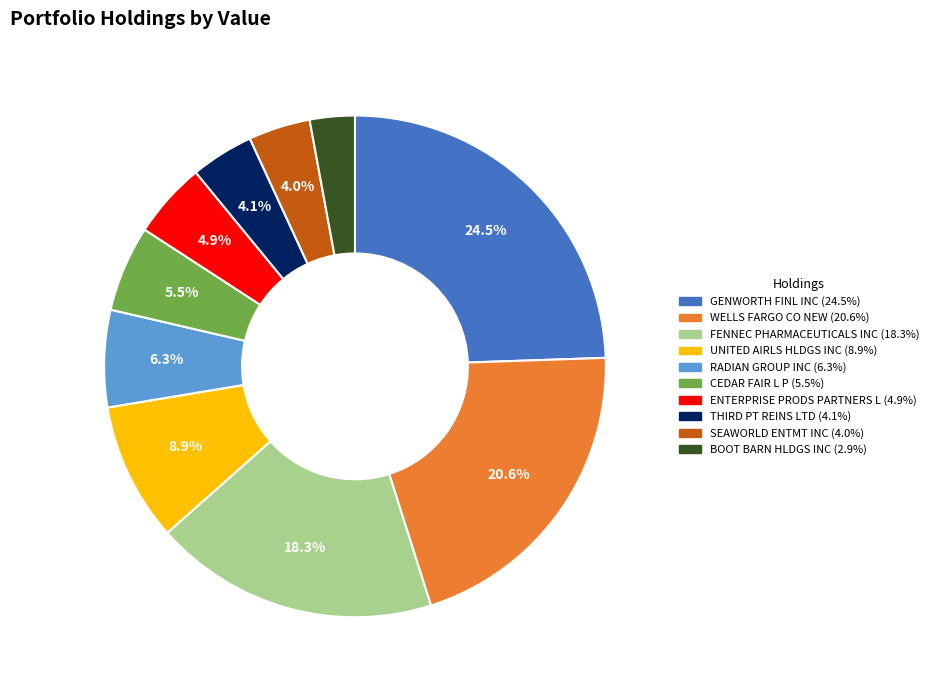

Which slice is the smallest?

BOOT BARN HLDGS INC